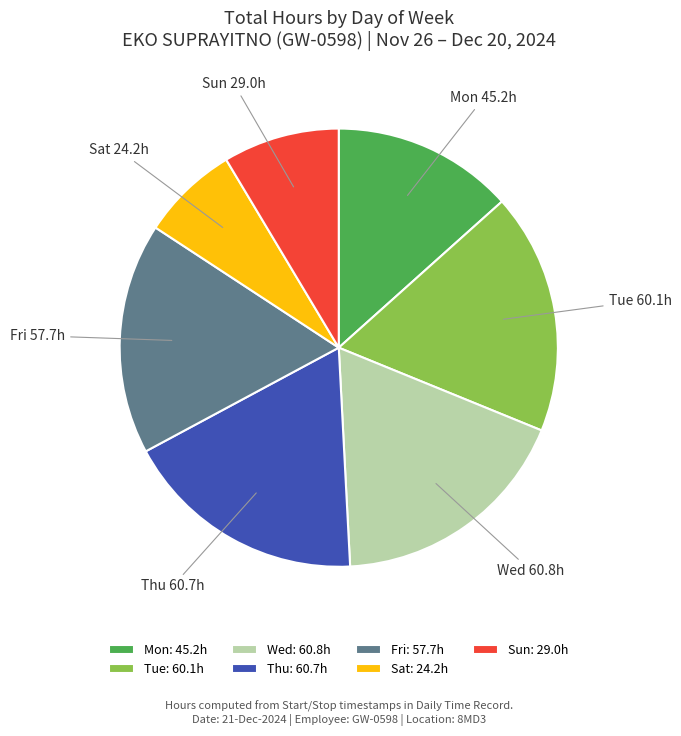

Approximately how many times larger is the value at Sat compared to Mon?

0.5